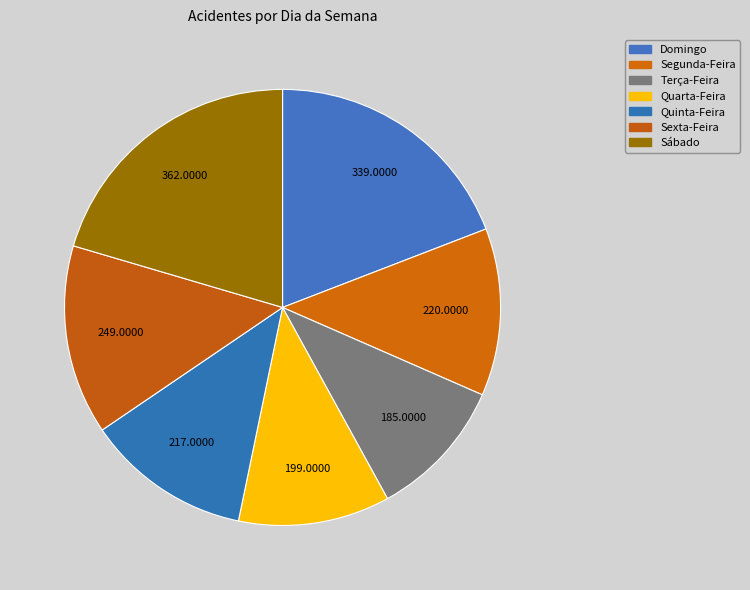

Is there a majority slice in this chart?

No